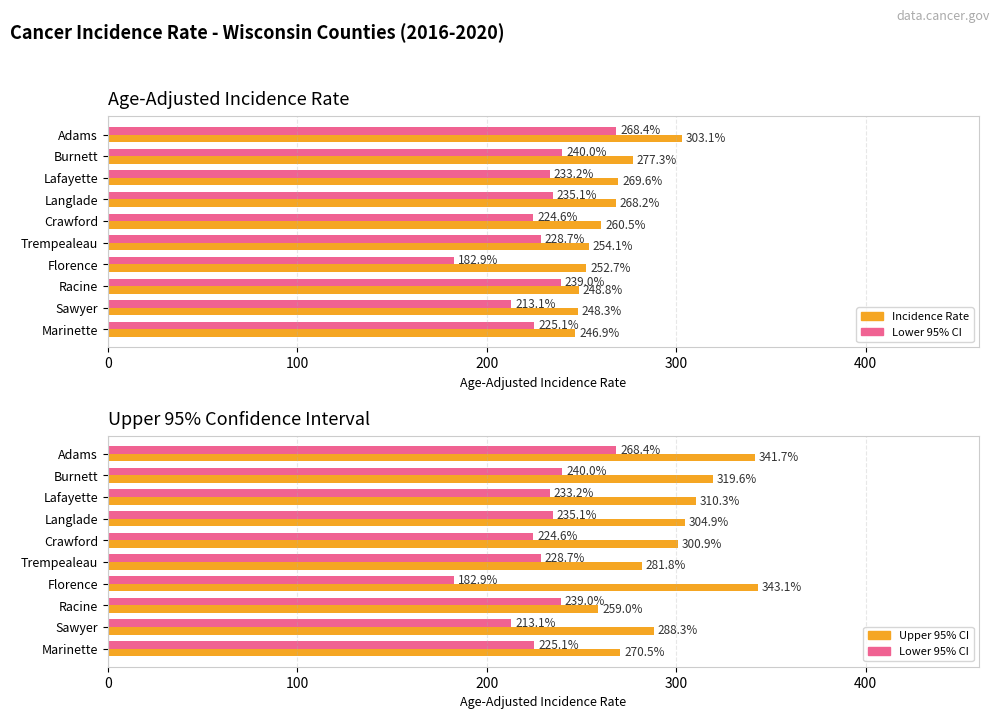

Count the number of categories in the chart.

10